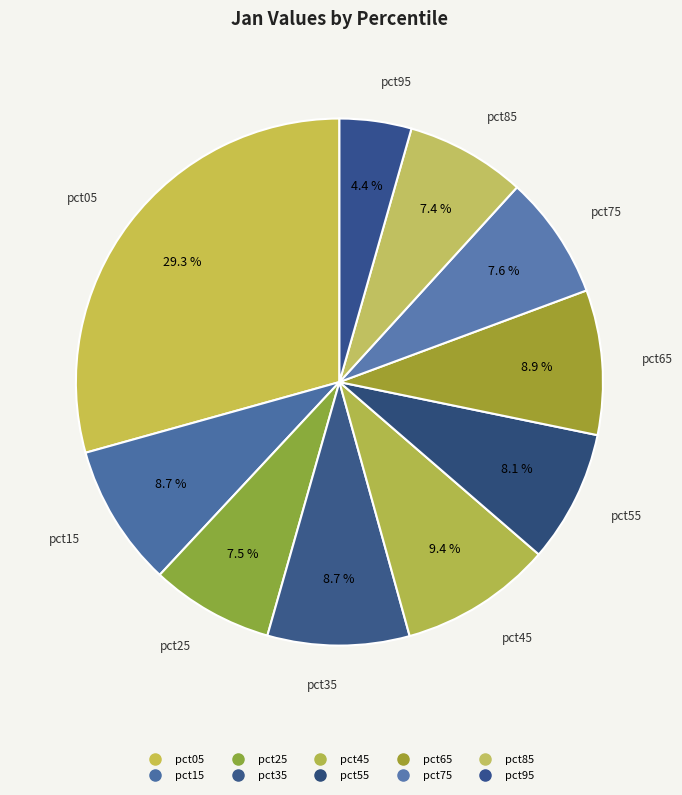

To the nearest percent, what is the difference between the largest and smallest slice percentages?

25%